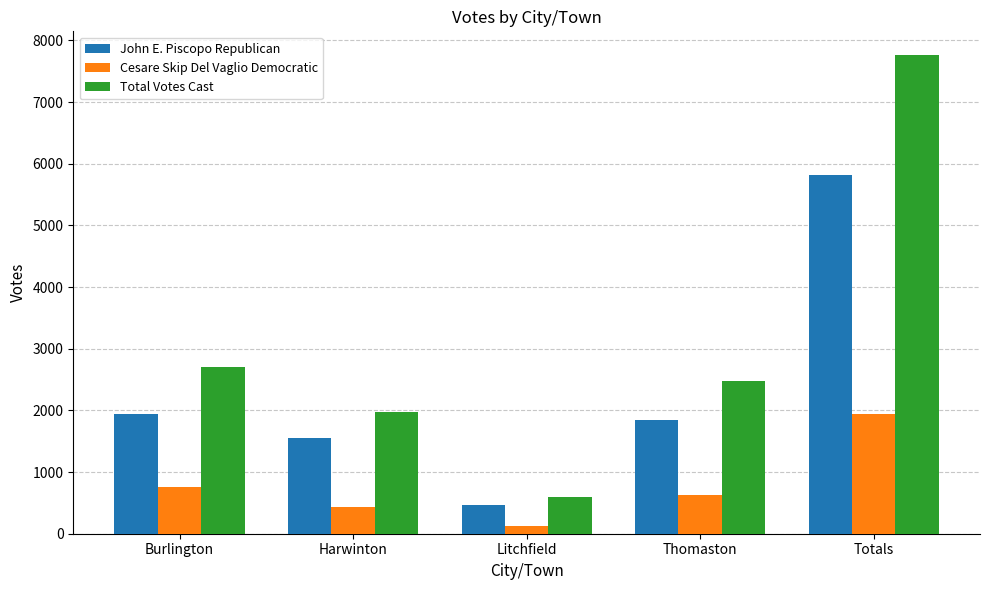

At which label is John E. Piscopo Republican closest to 3137?

Burlington